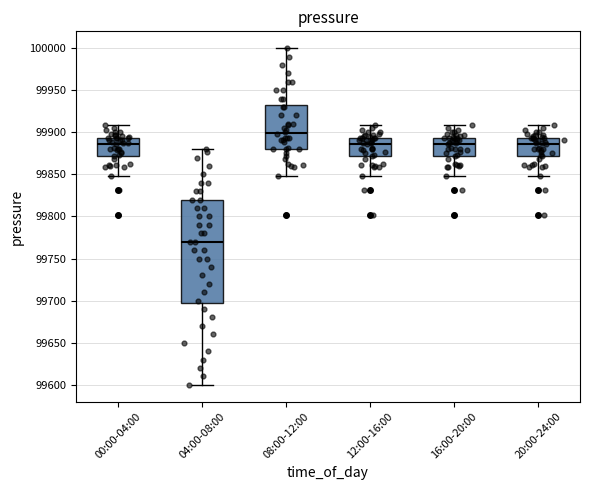

Reading left to right, read every box against the y-axis: the position of its median line, the range the box covers, and the ends of its whiskers. The values are not printed on the chart, so give them approximately, as read against the axis.

00:00-04:00: median 99885, box 99870 to 99895, whiskers 99850 to 99910
04:00-08:00: median 99770, box 99700 to 99820, whiskers 99600 to 99880
08:00-12:00: median 99900, box 99880 to 99935, whiskers 99850 to 100000
12:00-16:00: median 99885, box 99870 to 99895, whiskers 99850 to 99910
16:00-20:00: median 99885, box 99870 to 99895, whiskers 99850 to 99910
20:00-24:00: median 99885, box 99870 to 99895, whiskers 99850 to 99910